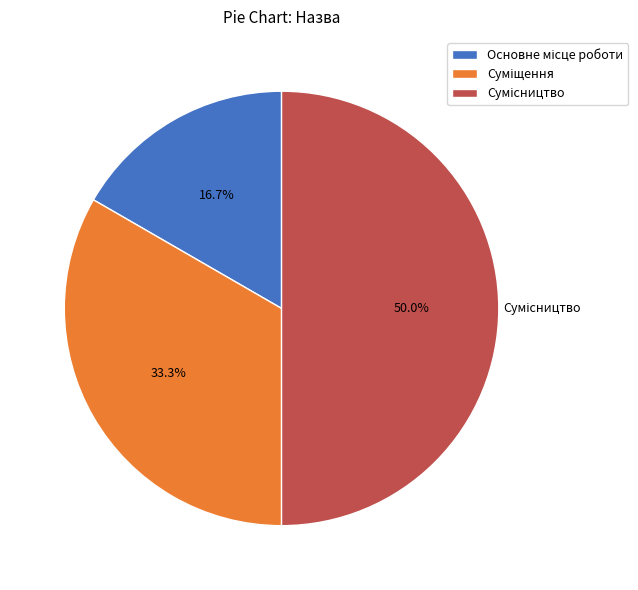

Count the number of slices in the pie.

3